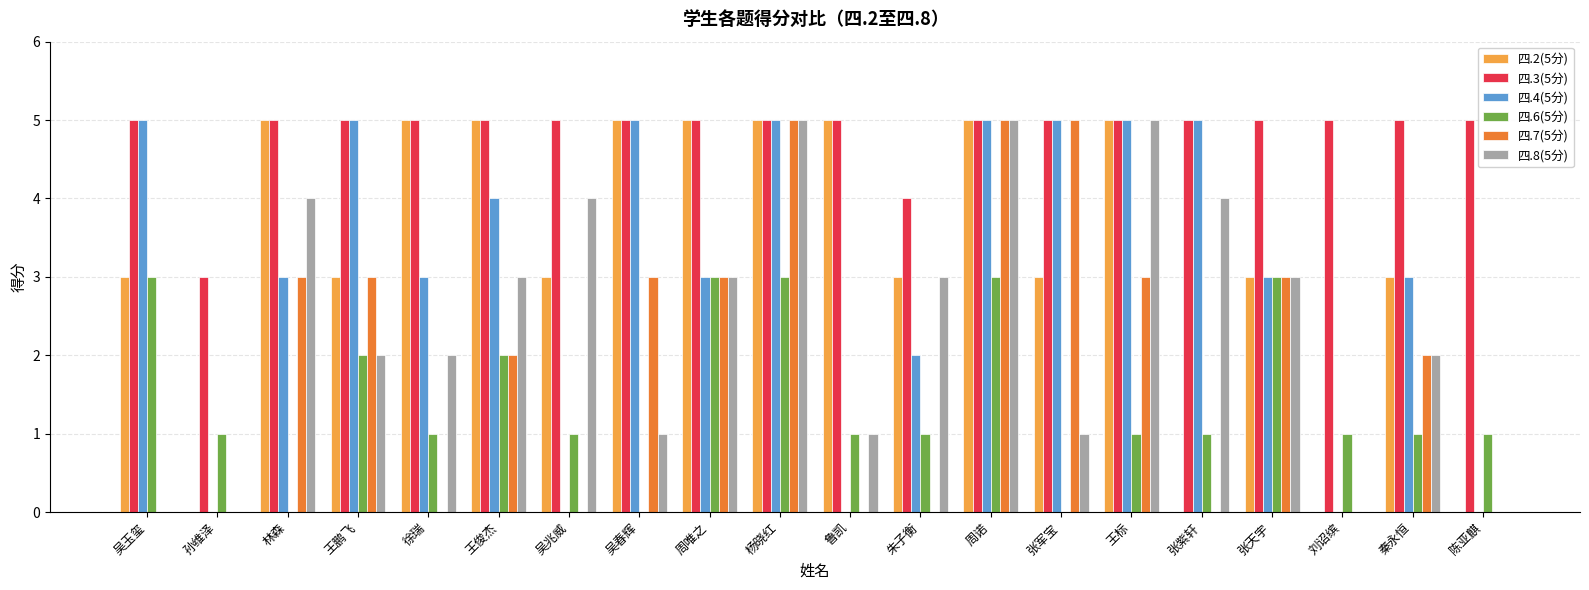

What is the average value of the 四.2(5分) series?

3